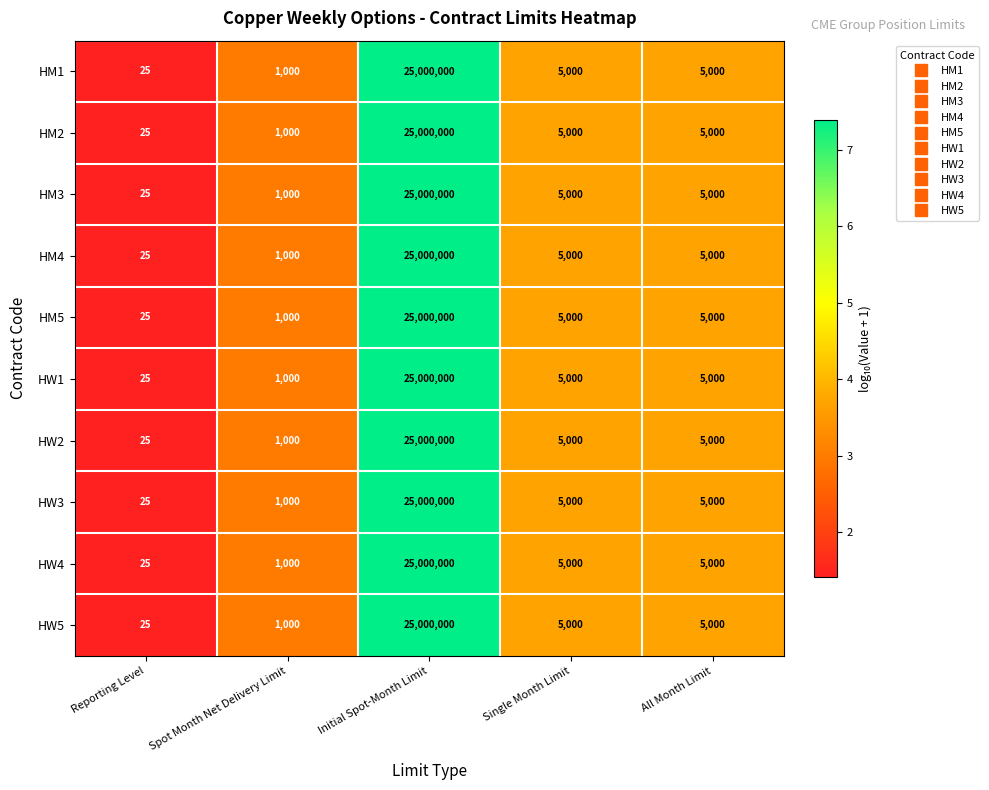

What is the difference between the HW5 values at Reporting Level and Single Month Limit?

4975